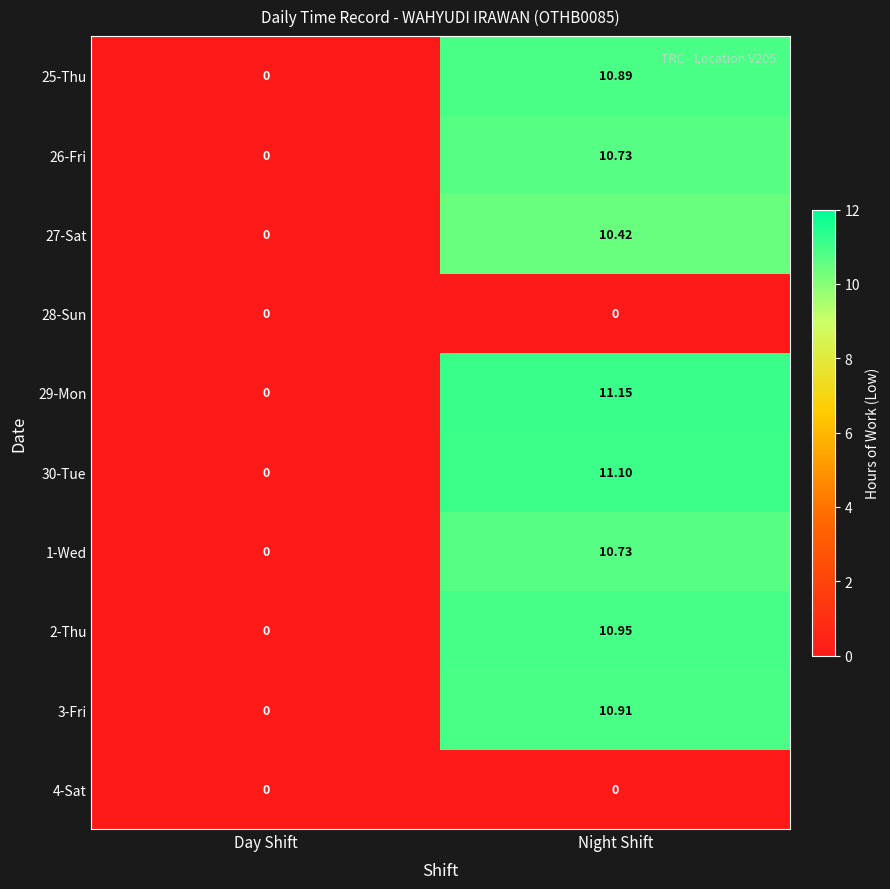

Where is 26-Fri nearest to the value 5?

Day Shift